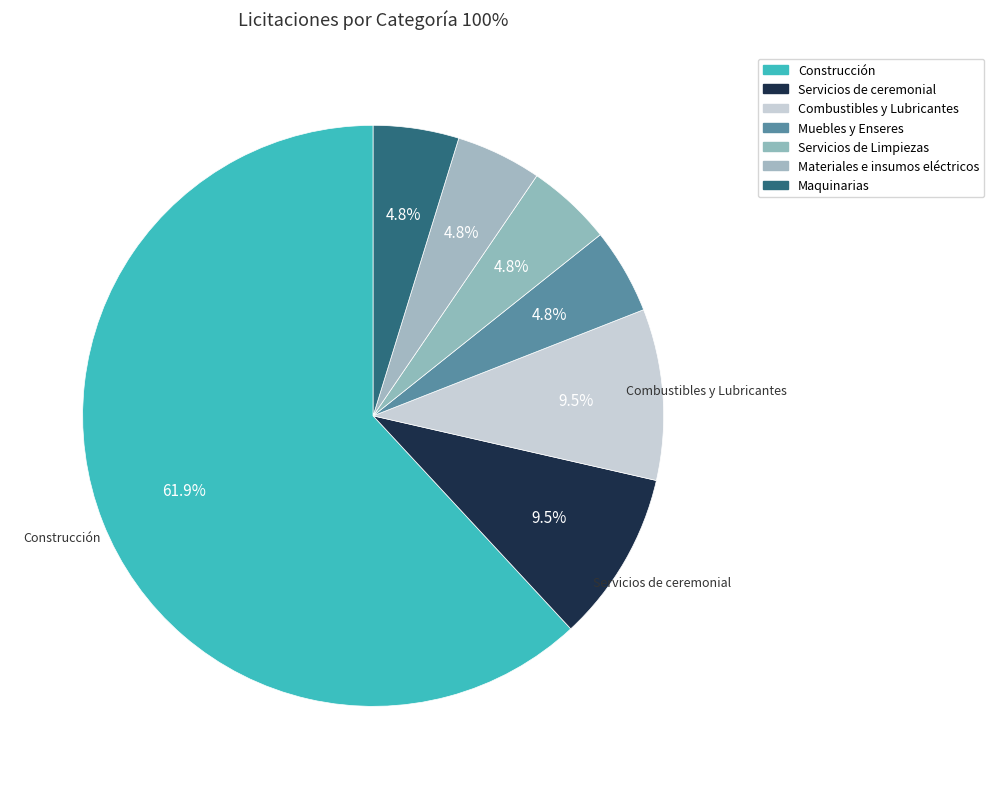

The Combustibles y Lubricantes slice represents 3% of the pie. True or false?

False